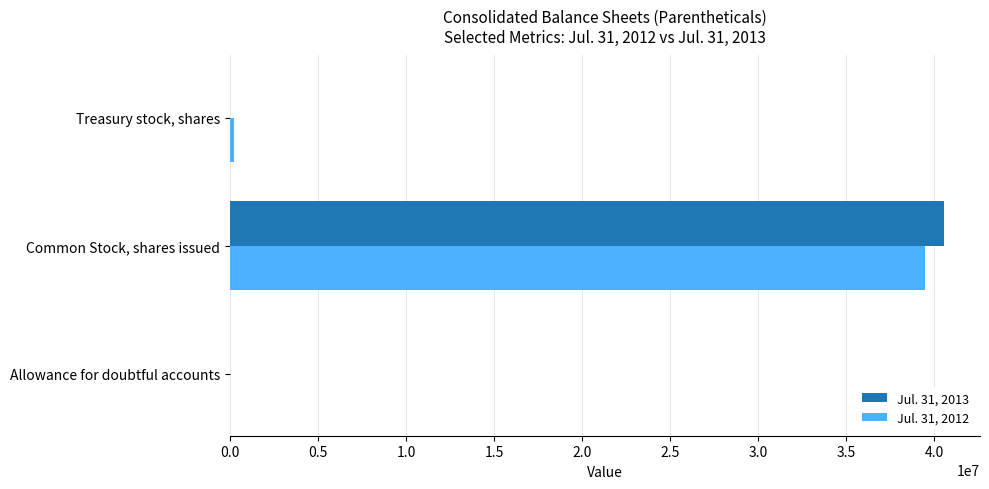

At which category is the sum across all series the highest?

Common Stock, shares issued